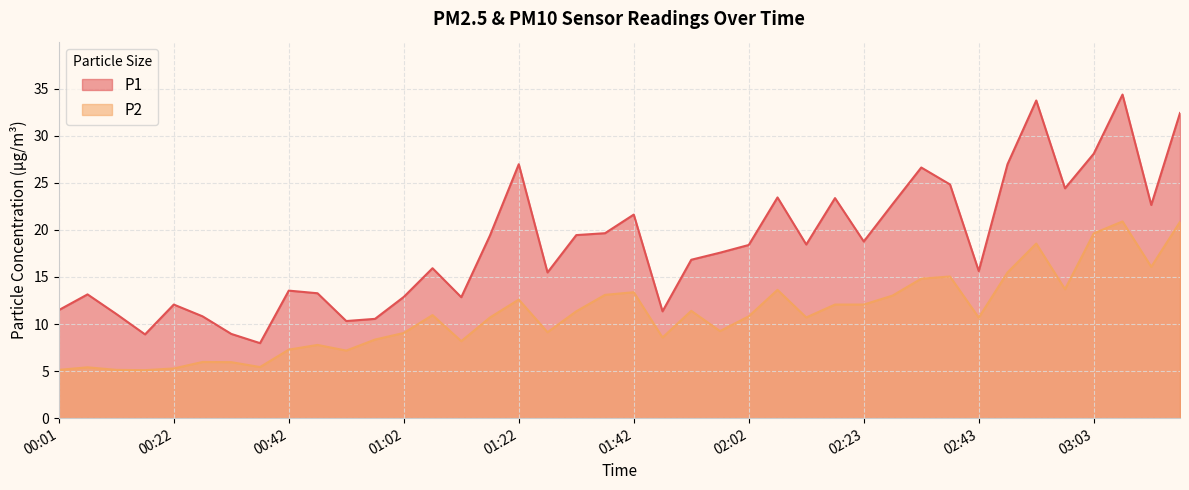

How many lines are shown in the chart?

2